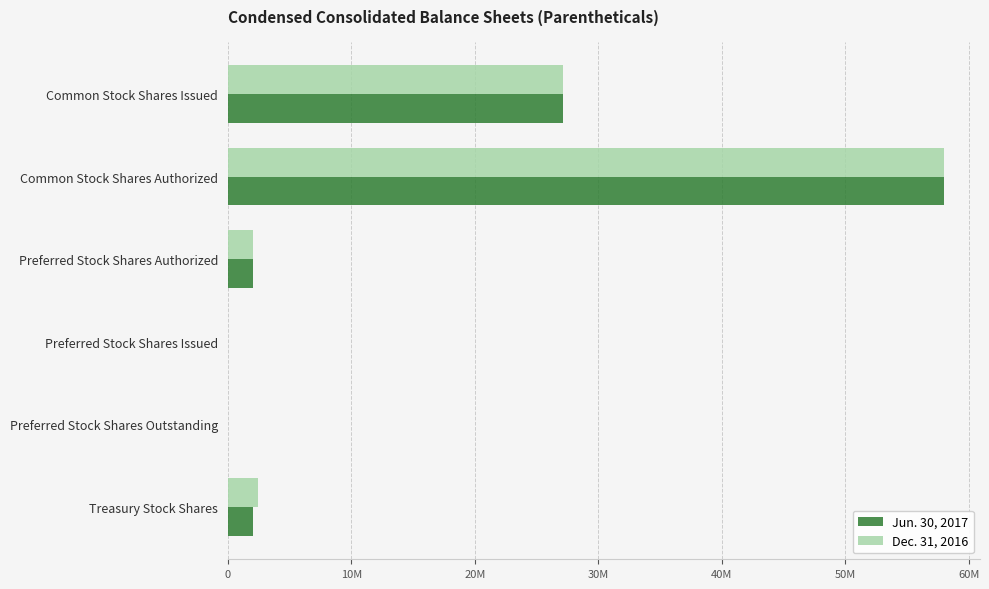

What are all the series names shown in the legend?

Jun. 30, 2017, Dec. 31, 2016